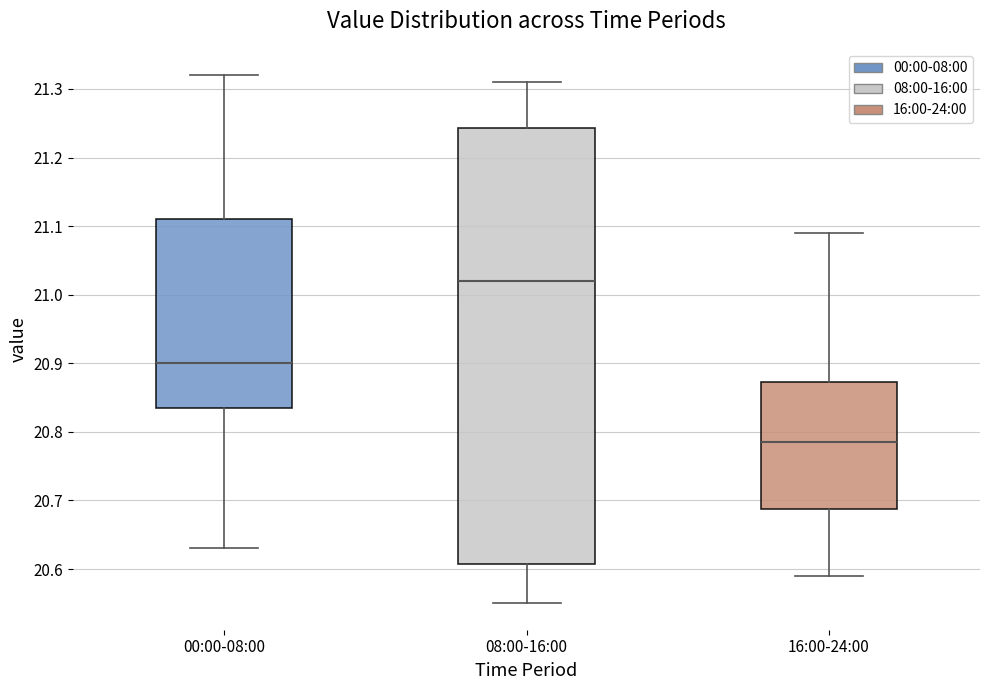

Comparing the boxes themselves (not the whiskers), which one is the tallest?

08:00-16:00